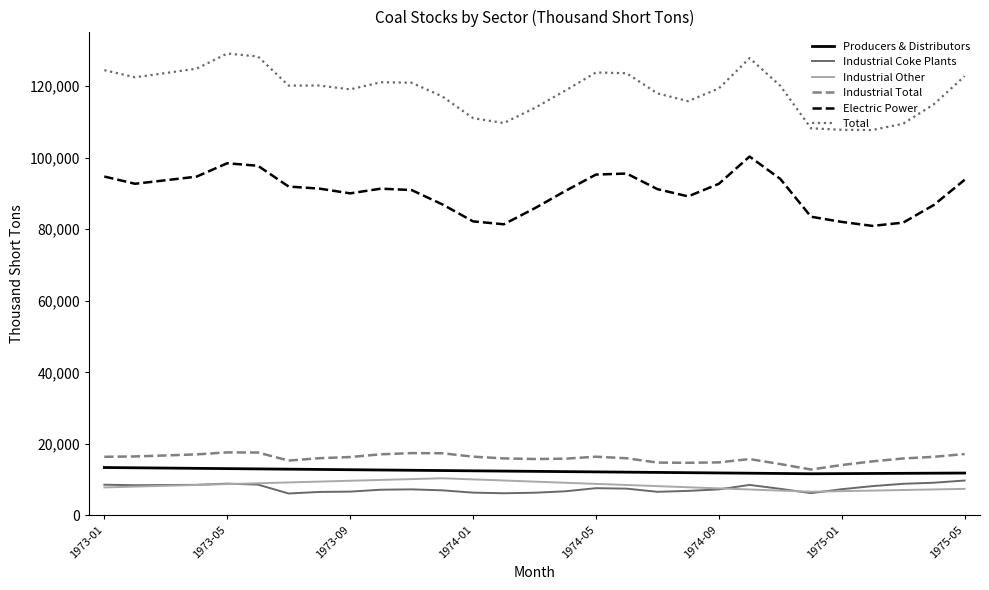

Which series has the largest total across all categories?

Total